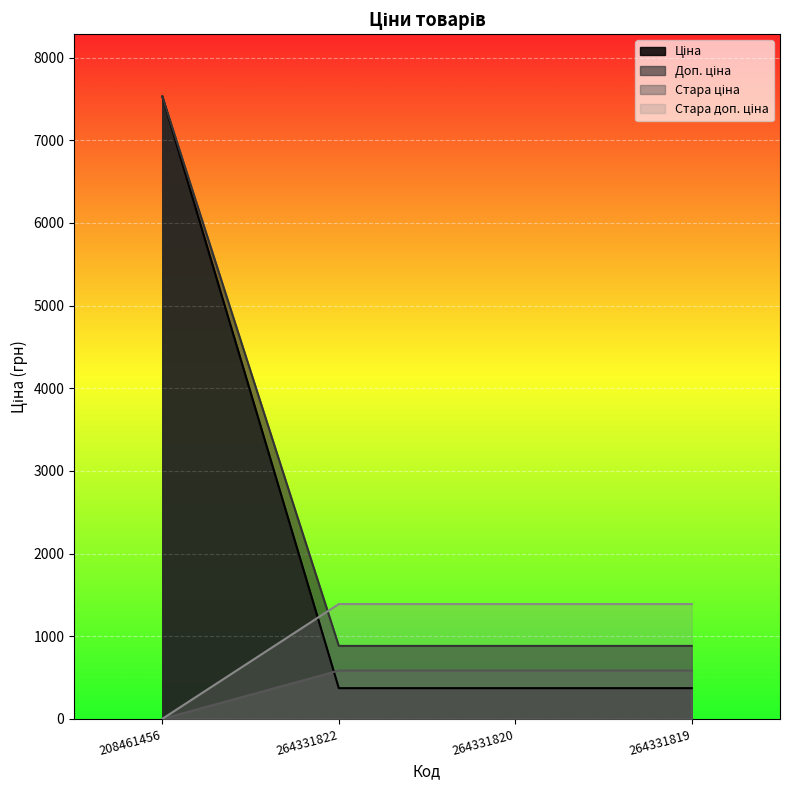

What position from the left is 264331822?

2